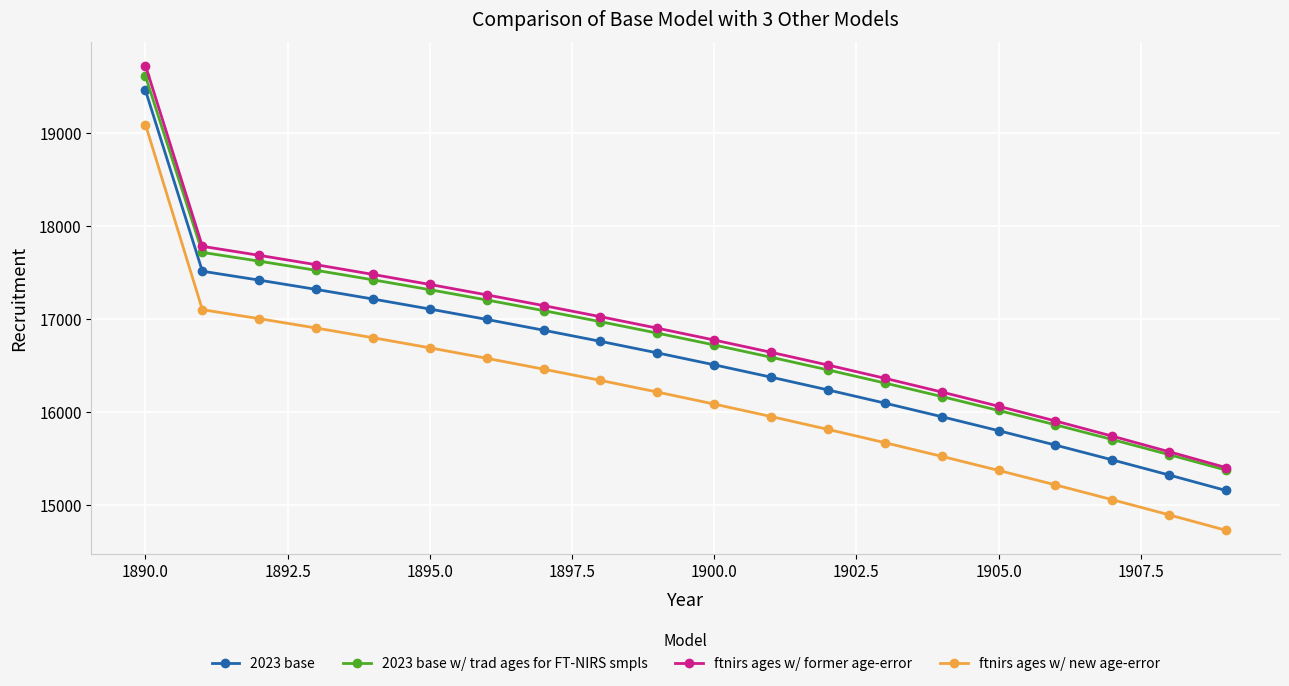

Which series has the widest spread of values?

ftnirs ages w/ new age-error